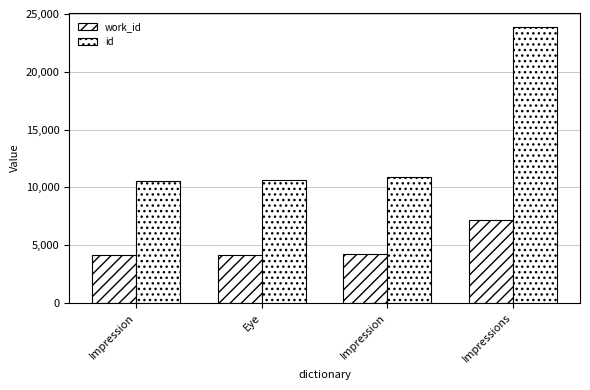

The value of id at Impression is 5239. True or false?

False